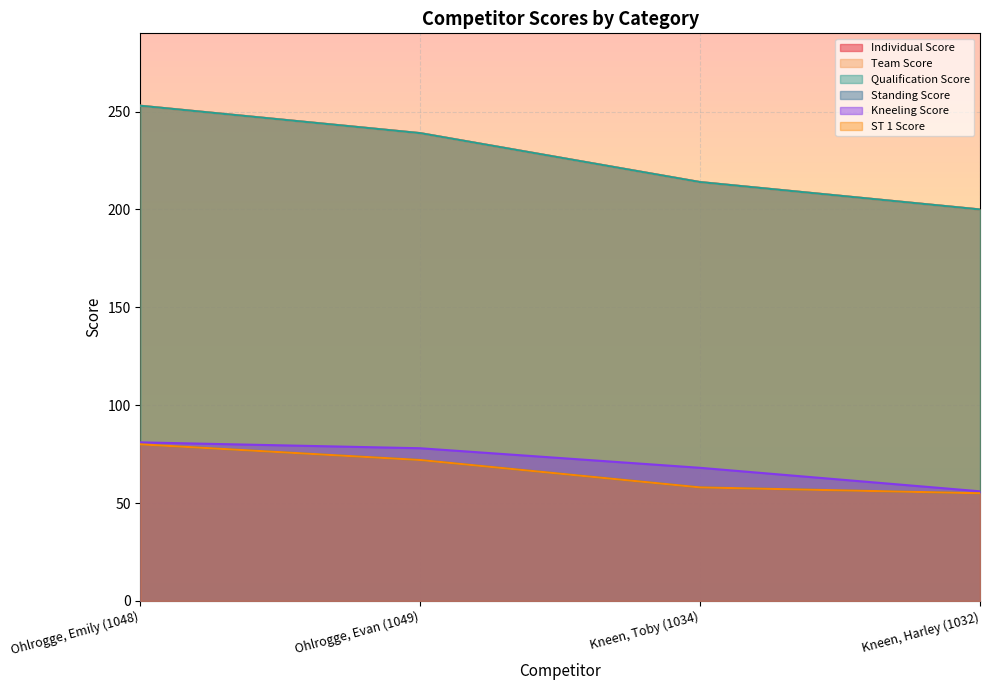

At which label does Standing Score first exceed 72?

Ohlrogge, Emily (1048)